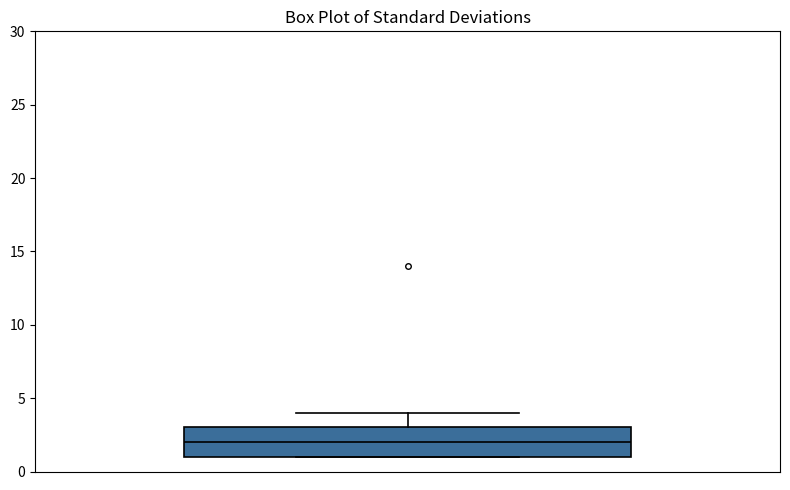

Transcribe this box plot: give where the median line is, the range the box spans, and where the two whiskers end, as read against the y-axis. The values are not printed on the chart, so give them approximately, as read against the axis.

median 2, box 1 to 3, whiskers 1 to 4